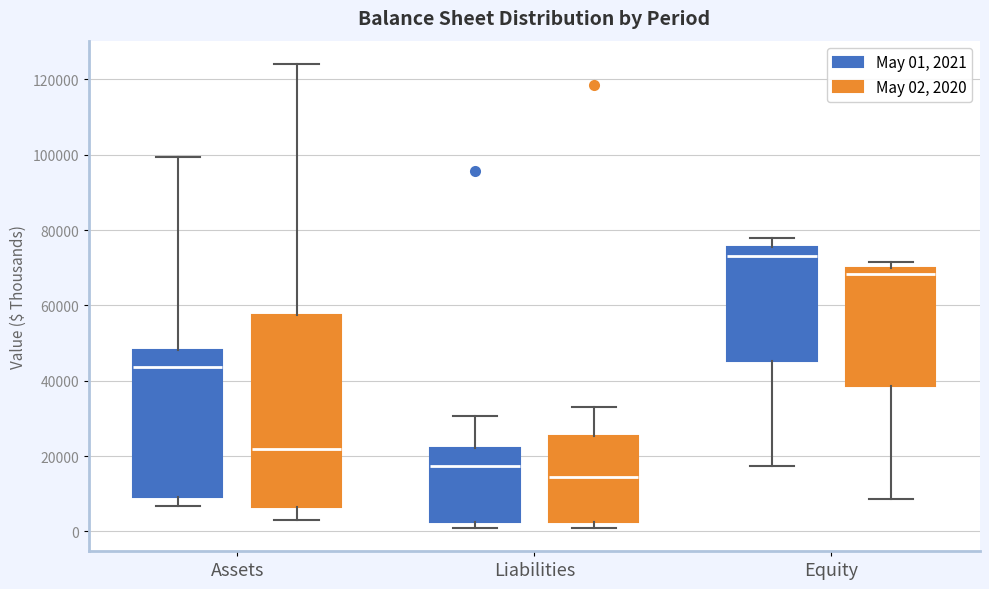

Where does the upper whisker of the box for Liabilities (May 01, 2021) end on the y-axis? The values are not printed on the chart, so give them approximately, as read against the axis.

30000